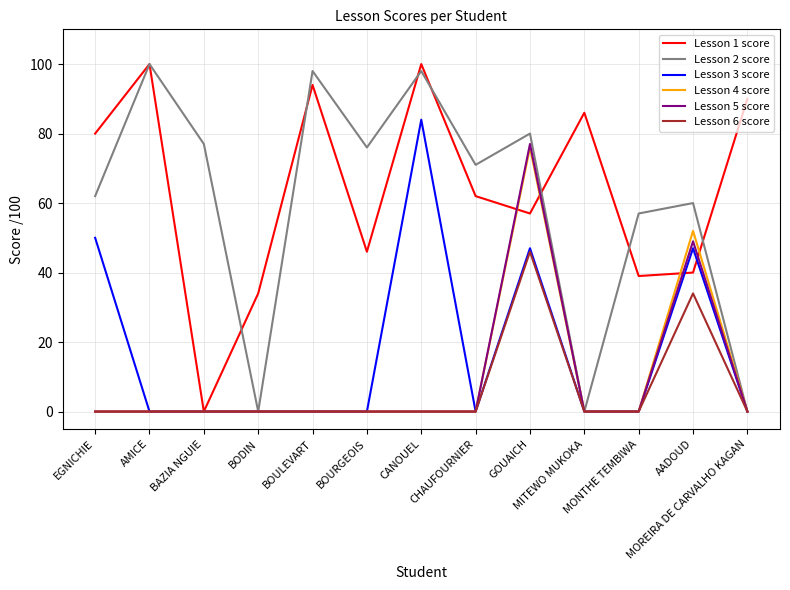

At which label does Lesson 2 score first exceed 71?

AMICE